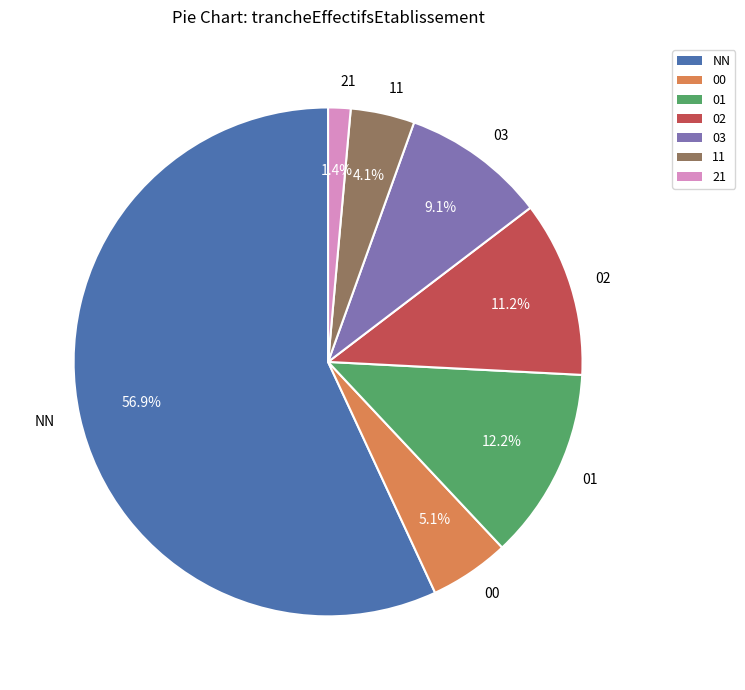

Approximately how many times larger is the value at 03 compared to 02?

0.8